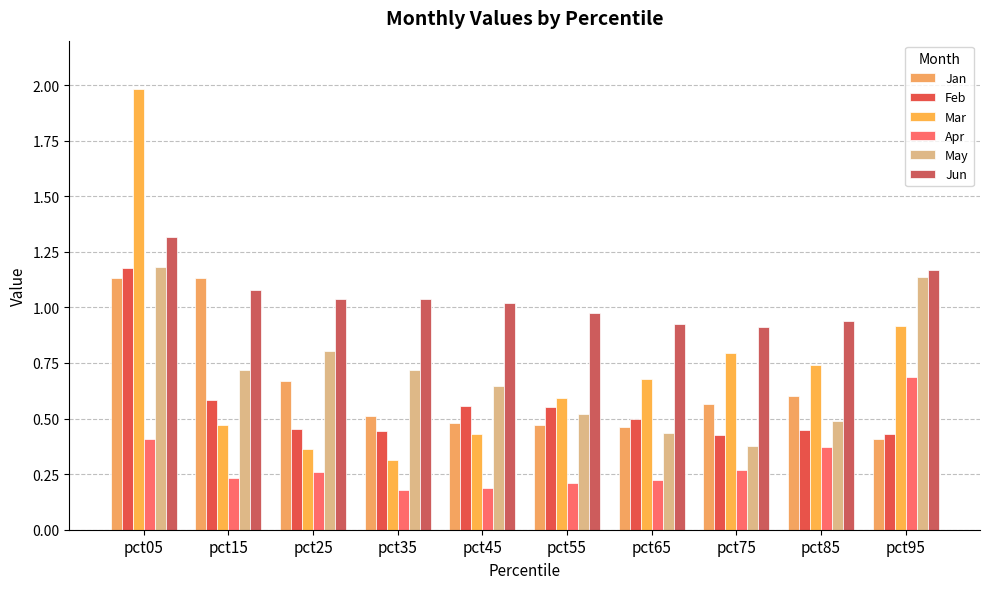

Reading left to right, transcribe all the data shown in this chart.

Jan: 1.1	1.1	0.7	0.5	0.5	0.5	0.5	0.6	0.6	0.4
Feb: 1.2	0.6	0.5	0.4	0.6	0.6	0.5	0.4	0.5	0.4
Mar: 2.0	0.5	0.4	0.3	0.4	0.6	0.7	0.8	0.7	0.9
Apr: 0.4	0.2	0.3	0.2	0.2	0.2	0.2	0.3	0.4	0.7
May: 1.2	0.7	0.8	0.7	0.6	0.5	0.4	0.4	0.5	1.1
Jun: 1.3	1.1	1.0	1.0	1.0	1.0	0.9	0.9	0.9	1.2